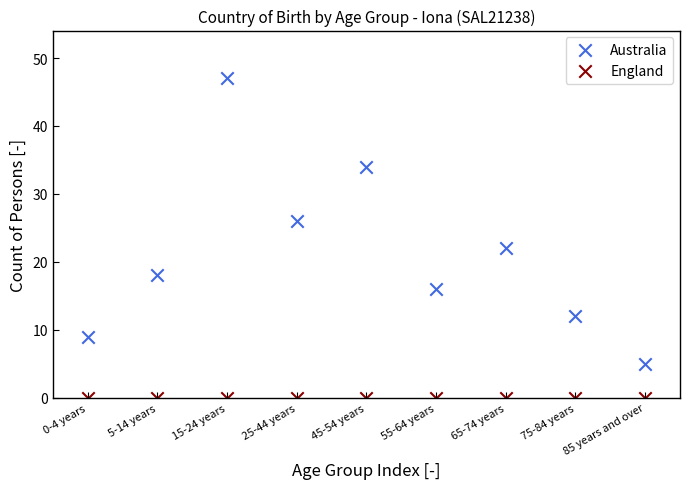

Which series reaches the minimum Y coordinate?

England